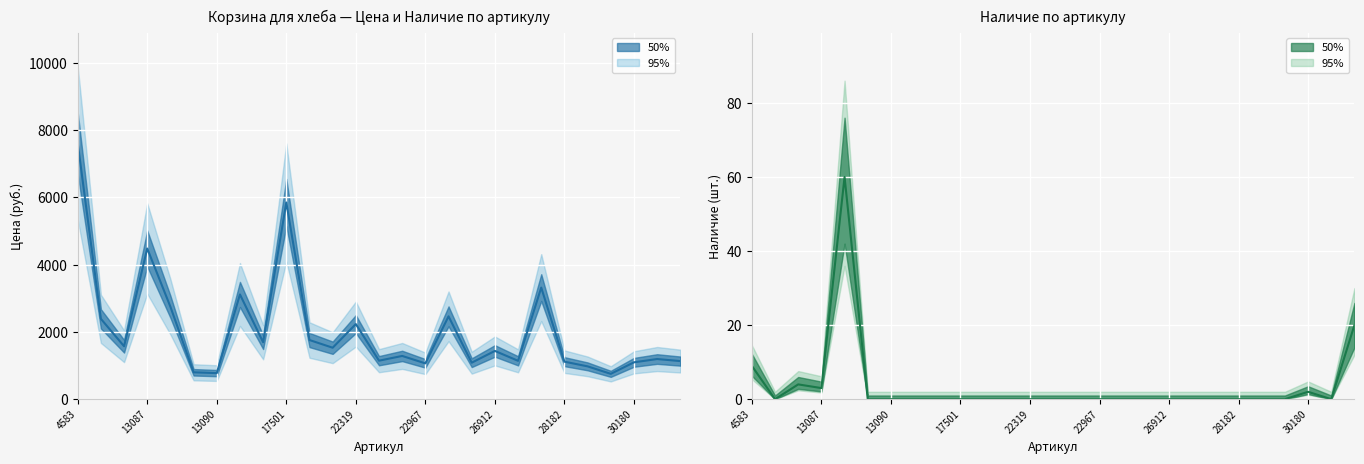

Reading right to left, what are all the values shown in this chart?

Цена: 1133	1194	1096	754	976	1116	3317	1141	1435	1085	2463	1065	1286	1145	2233	1530	1759	5847	1694	3113	776	800	2747	4479	1574	2389	7614
Наличие: 20	0	2	0	0	0	0	0	0	0	0	0	0	0	0	0	0	0	0	0	0	0	60	3	4	0	9